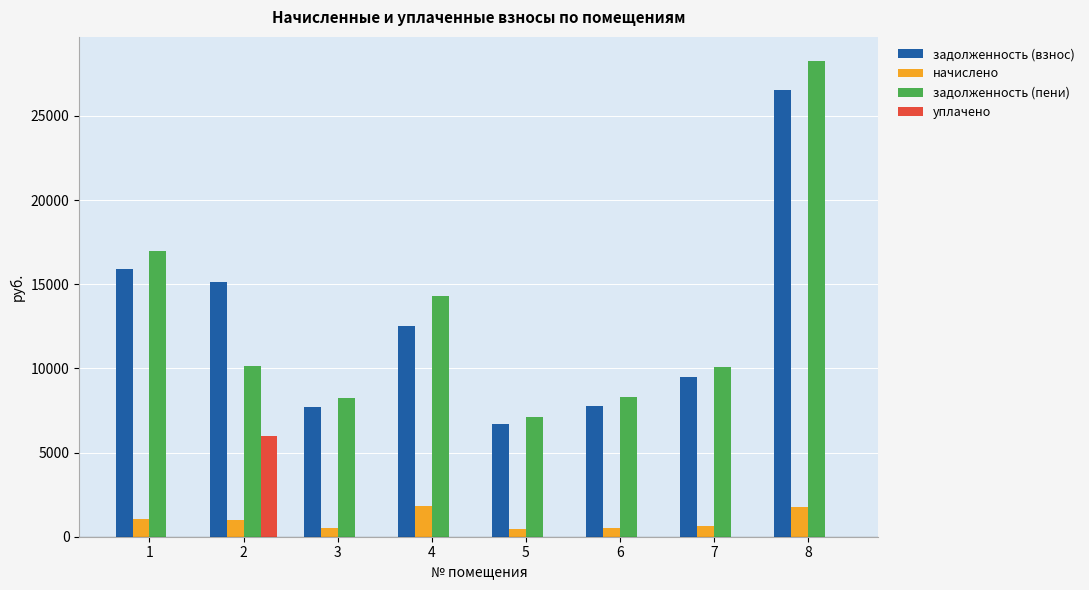

How many values in the задолженность (взнос) series exceed 12491?

4